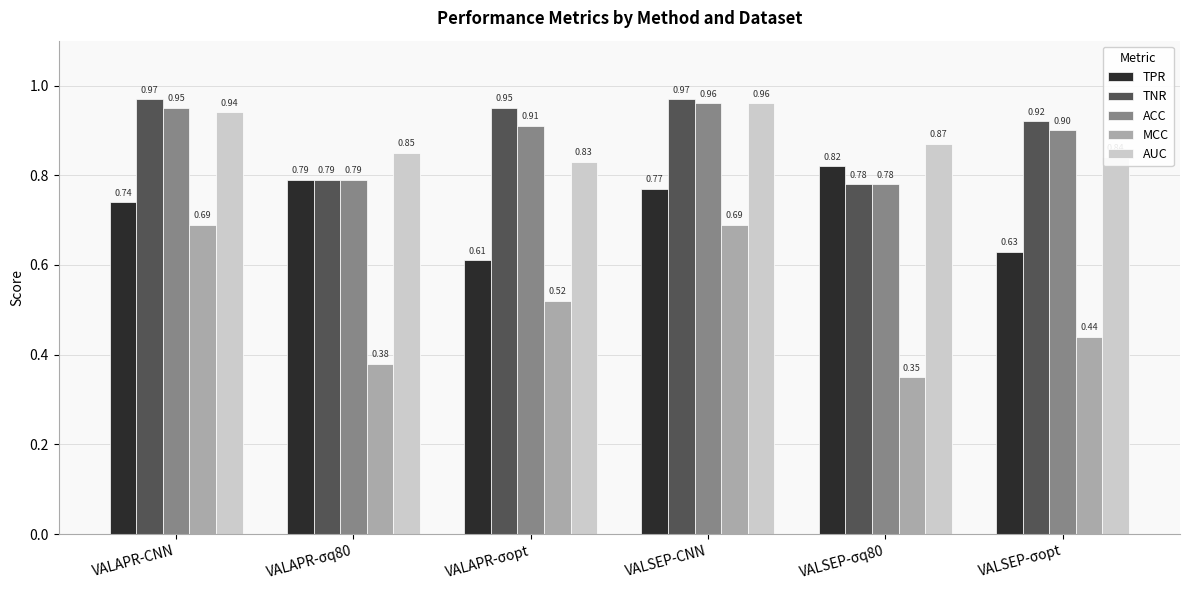

What is the average value of the AUC series?

0.9